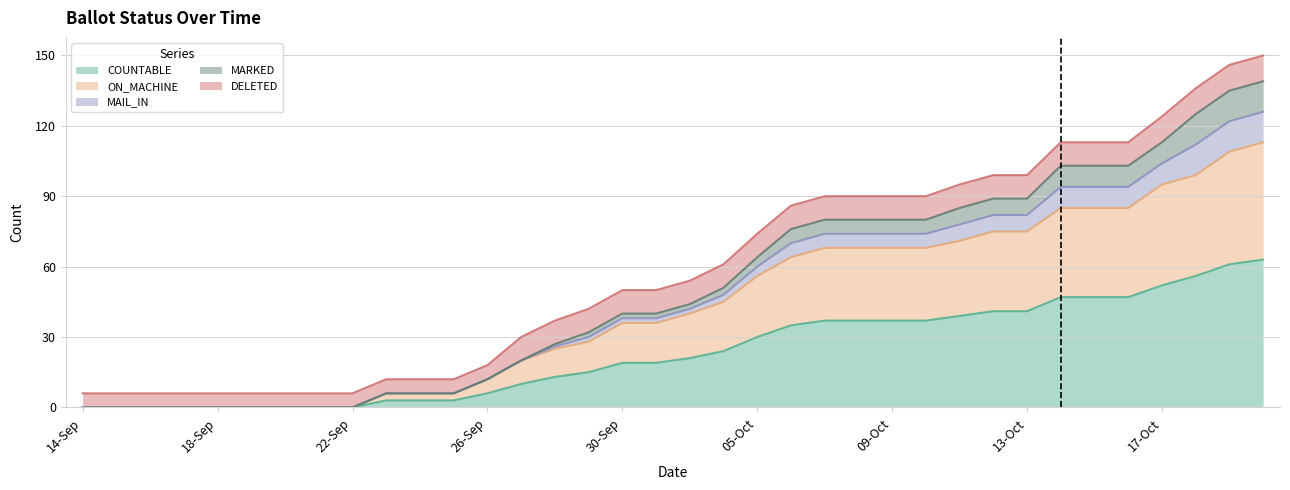

True or false: ON_MACHINE and MAIL_IN cross at least once.

False